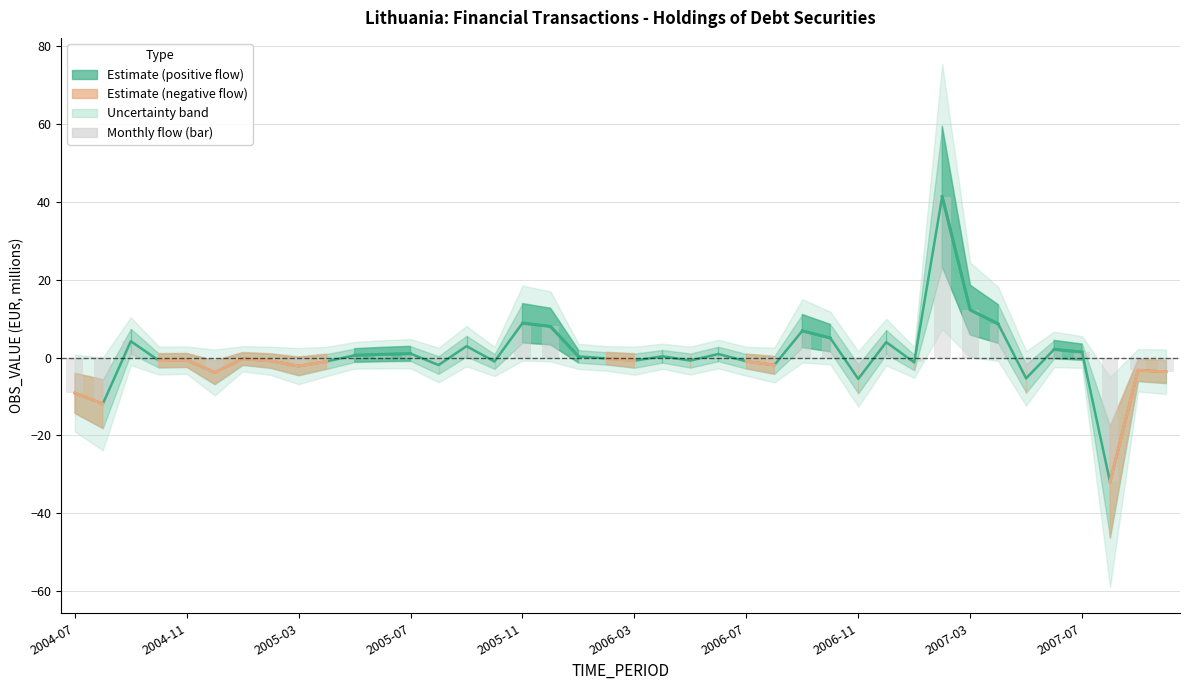

Which series has the largest total across all categories?

OBS_VALUE